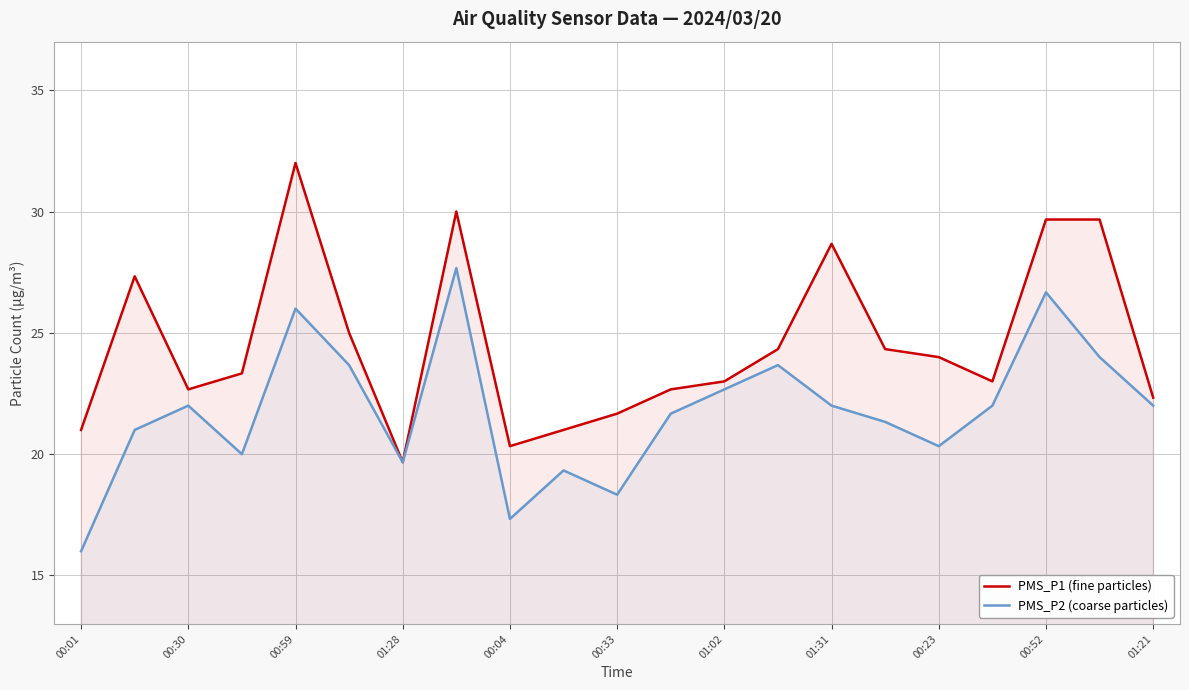

True or false: PMS_P2 (coarse particles) and PMS_P1 (fine particles) cross at least once.

False